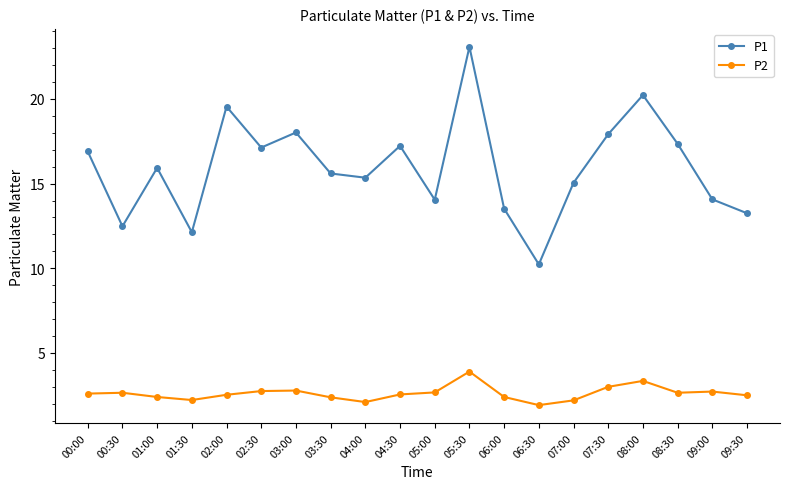

What is the difference between the P1 values at 03:30 and 05:30?

7.5